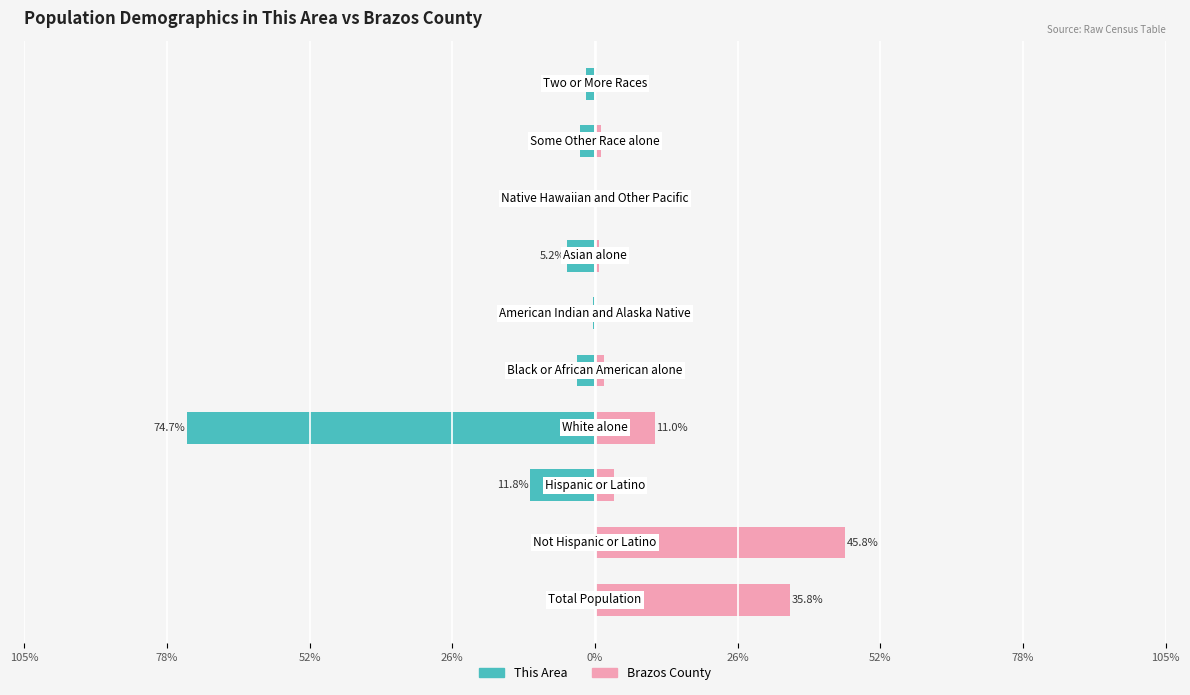

Reading right to left, extract all data points from this chart.

This Area: -1.7	-2.8	-0.0	-5.2	-0.3	-3.4	-74.7	-11.8	-0.1	-0.1
Brazos County: 0.3	1.2	0.0	0.8	0.1	1.6	11.0	3.5	45.8	35.8